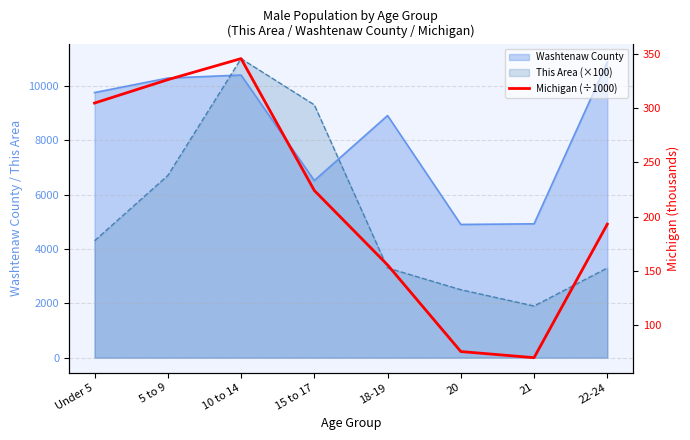

Count the number of categories in the chart.

8